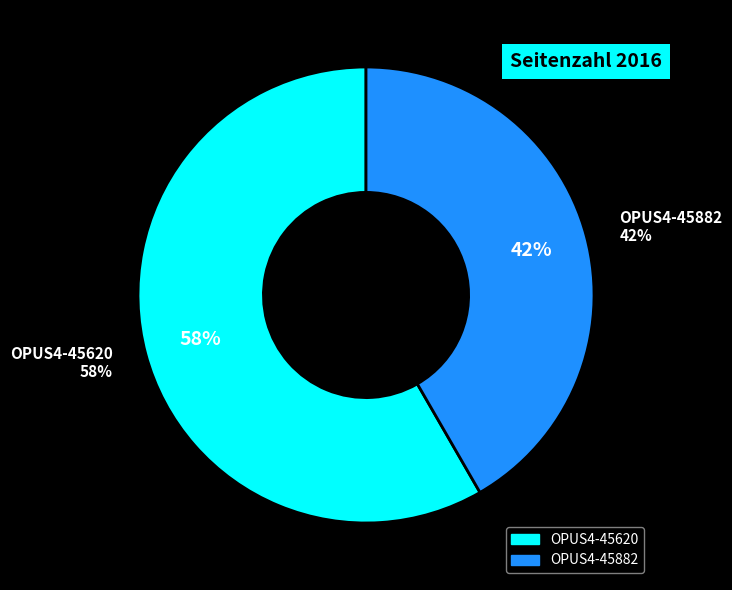

How many slices are in this pie chart?

2